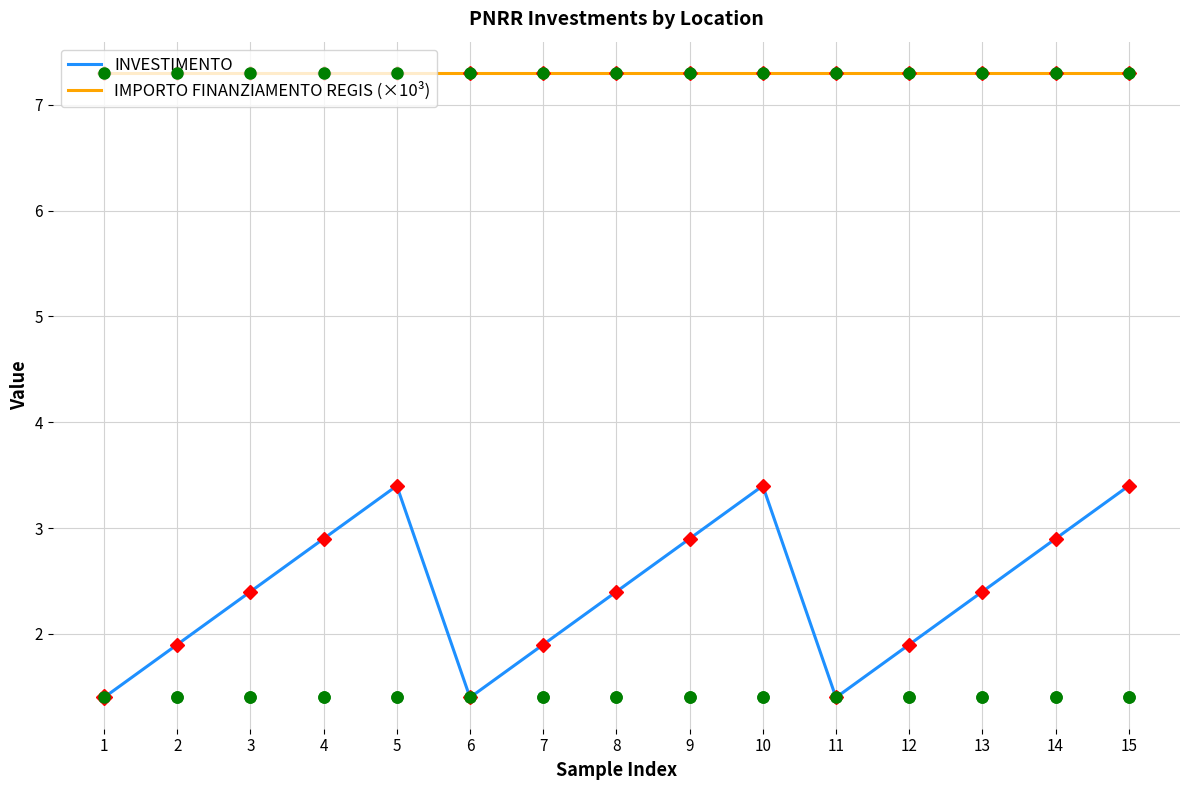

Where does the INVESTIMENTO series first go above 2?

3